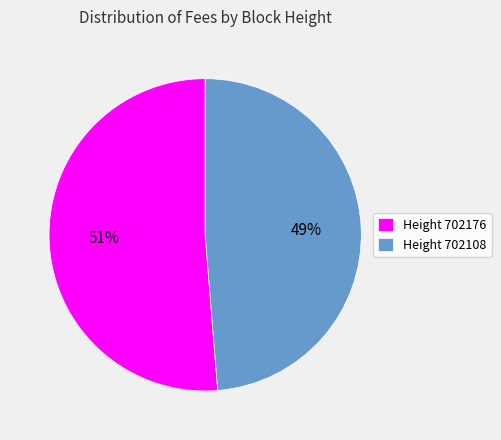

Is it true that Height 702108 is 38% of the pie?

False